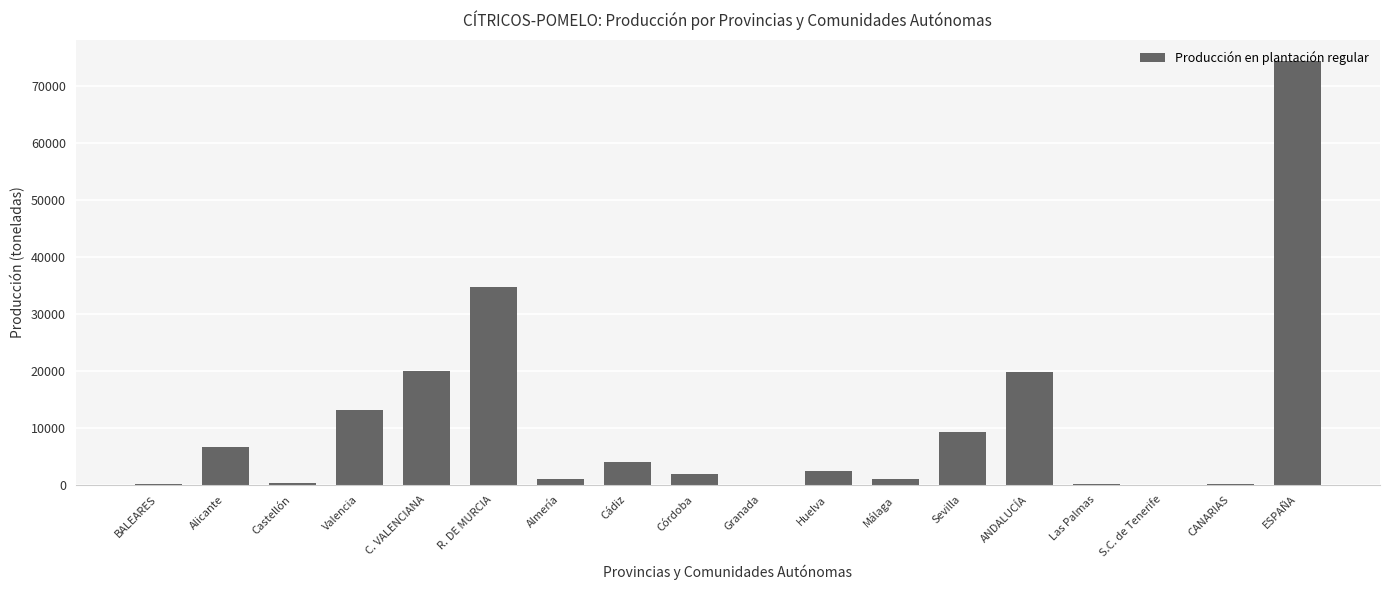

At which category does the chart reach its peak across all series?

ESPAÑA